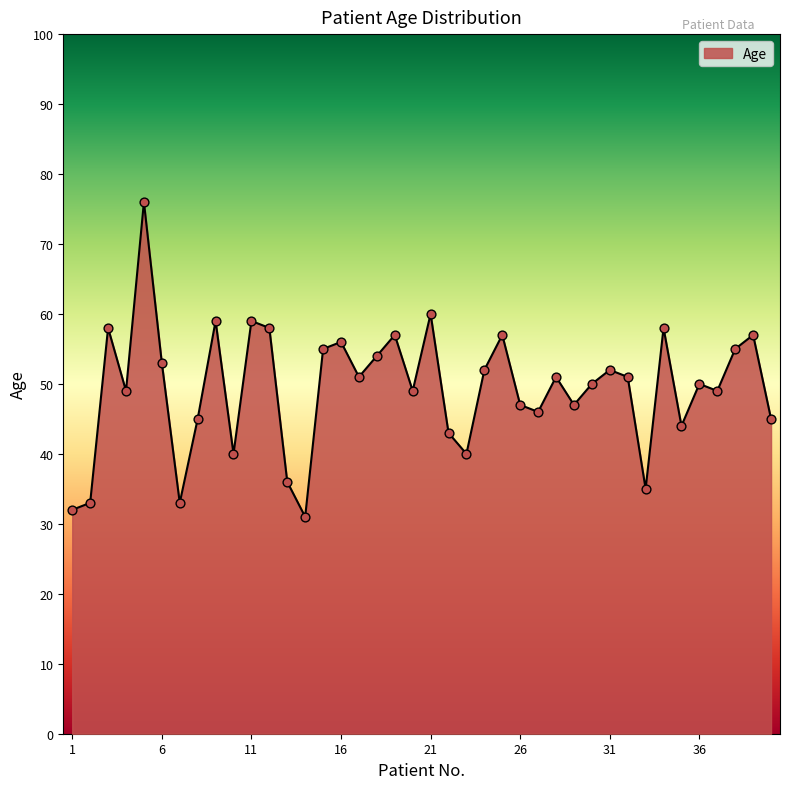

What is the difference between the maximum and minimum values?

45